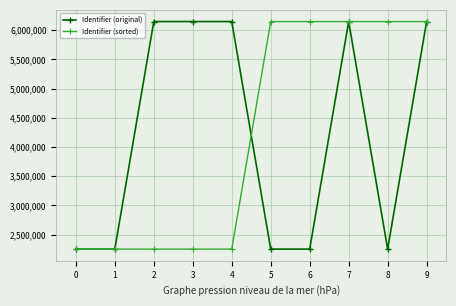

What is the lowest value of the Identifier (sorted) series?

2251349